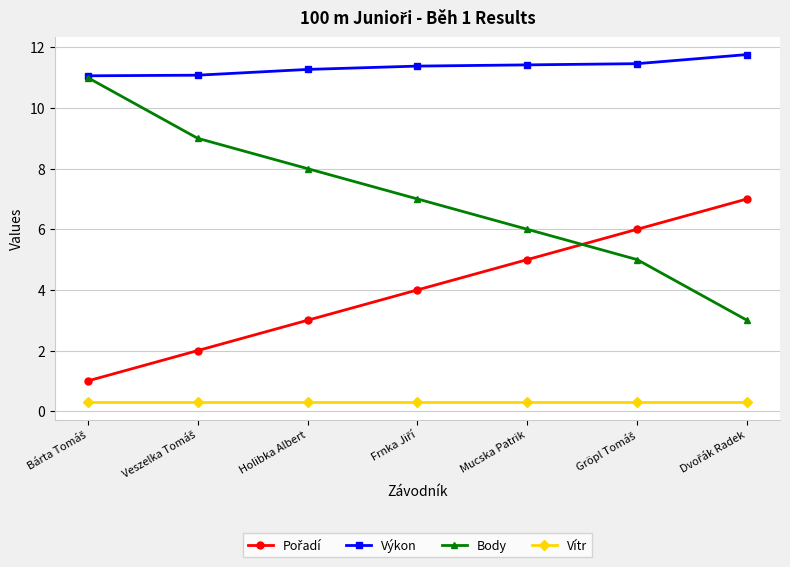

What is the value of the Vítr point at the 5th from the left?

0.3